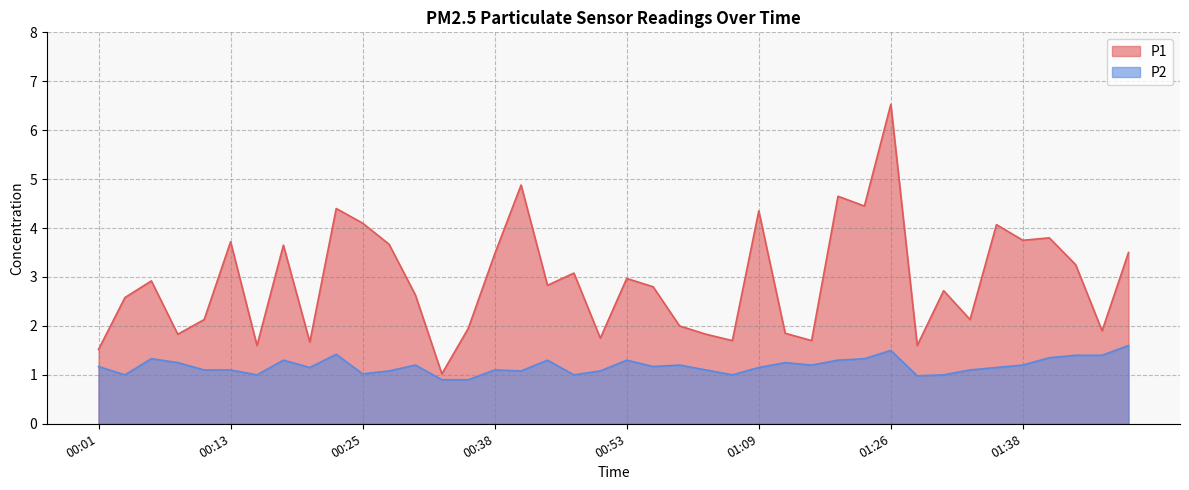

At which category is the sum across all series the highest?

01:26